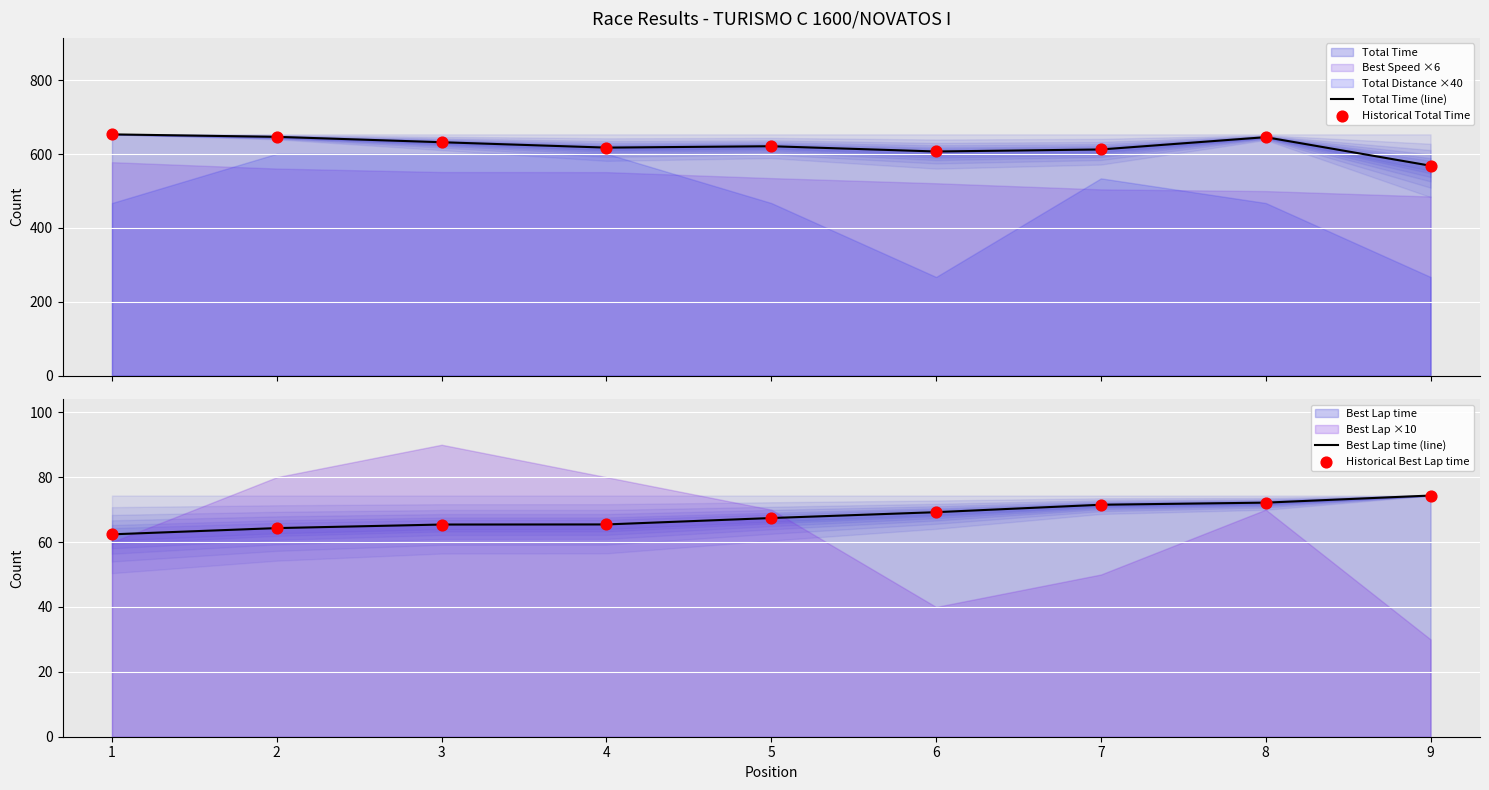

Which series has the widest spread of Y values?

Total Time (line)